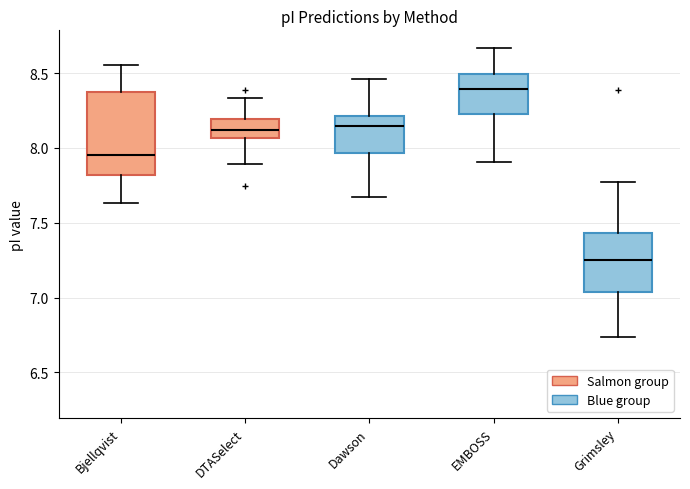

Which box is the tallest, from its lower edge to its upper edge?

Bjellqvist